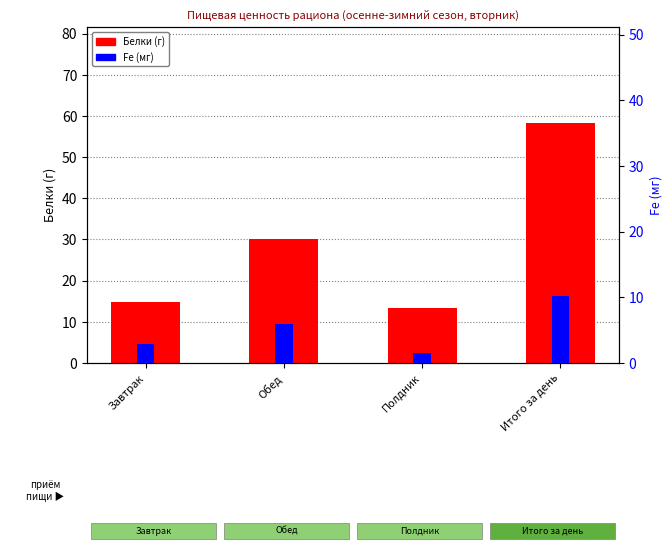

What is the value of the Белки (г) bar at the 1st from the left?

14.8